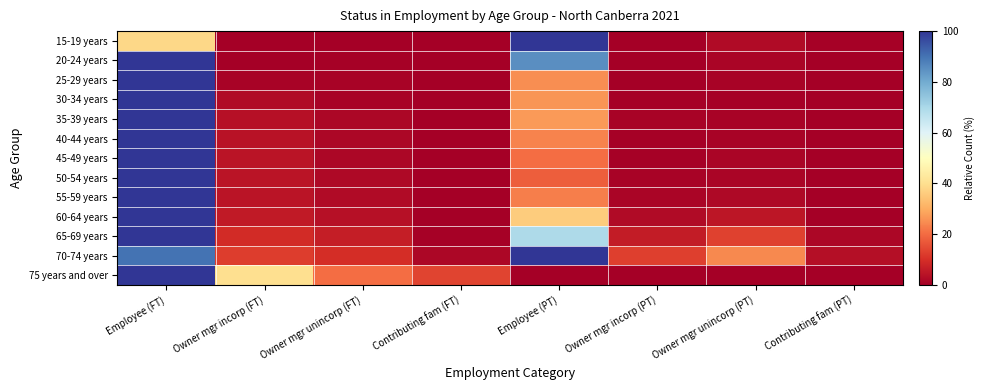

Reading left to right, transcribe all the data shown in this chart.

15-19 years: Employee (FT)=38.4	Owner mgr incorp (FT)=0.0	Owner mgr unincorp (FT)=0.0	Contributing fam (FT)=0.0	Employee (PT)=100.0	Owner mgr incorp (PT)=0.2	Owner mgr unincorp (PT)=2.4	Contributing fam (PT)=0.4
20-24 years: Employee (FT)=100.0	Owner mgr incorp (FT)=0.2	Owner mgr unincorp (FT)=0.6	Contributing fam (FT)=0.0	Employee (PT)=85.5	Owner mgr incorp (PT)=0.2	Owner mgr unincorp (PT)=1.3	Contributing fam (PT)=0.1
25-29 years: Employee (FT)=100.0	Owner mgr incorp (FT)=1.1	Owner mgr unincorp (FT)=0.9	Contributing fam (FT)=0.0	Employee (PT)=25.3	Owner mgr incorp (PT)=0.3	Owner mgr unincorp (PT)=0.8	Contributing fam (PT)=0.1
30-34 years: Employee (FT)=100.0	Owner mgr incorp (FT)=2.7	Owner mgr unincorp (FT)=1.2	Contributing fam (FT)=0.1	Employee (PT)=26.4	Owner mgr incorp (PT)=0.6	Owner mgr unincorp (PT)=0.7	Contributing fam (PT)=0.1
35-39 years: Employee (FT)=100.0	Owner mgr incorp (FT)=3.9	Owner mgr unincorp (FT)=1.6	Contributing fam (FT)=0.2	Employee (PT)=27.3	Owner mgr incorp (PT)=0.8	Owner mgr unincorp (PT)=1.0	Contributing fam (PT)=0.1
40-44 years: Employee (FT)=100.0	Owner mgr incorp (FT)=4.2	Owner mgr unincorp (FT)=1.7	Contributing fam (FT)=0.1	Employee (PT)=23.6	Owner mgr incorp (PT)=0.7	Owner mgr unincorp (PT)=1.0	Contributing fam (PT)=0.0
45-49 years: Employee (FT)=100.0	Owner mgr incorp (FT)=4.3	Owner mgr unincorp (FT)=1.6	Contributing fam (FT)=0.2	Employee (PT)=20.2	Owner mgr incorp (PT)=0.7	Owner mgr unincorp (PT)=1.2	Contributing fam (PT)=0.1
50-54 years: Employee (FT)=100.0	Owner mgr incorp (FT)=4.5	Owner mgr unincorp (FT)=2.0	Contributing fam (FT)=0.1	Employee (PT)=17.9	Owner mgr incorp (PT)=1.0	Owner mgr unincorp (PT)=1.4	Contributing fam (PT)=0.2
55-59 years: Employee (FT)=100.0	Owner mgr incorp (FT)=4.5	Owner mgr unincorp (FT)=2.4	Contributing fam (FT)=0.2	Employee (PT)=23.0	Owner mgr incorp (PT)=1.5	Owner mgr unincorp (PT)=2.3	Contributing fam (PT)=0.4
60-64 years: Employee (FT)=100.0	Owner mgr incorp (FT)=5.8	Owner mgr unincorp (FT)=3.6	Contributing fam (FT)=0.4	Employee (PT)=36.3	Owner mgr incorp (PT)=2.5	Owner mgr unincorp (PT)=4.9	Contributing fam (PT)=0.4
65-69 years: Employee (FT)=100.0	Owner mgr incorp (FT)=9.3	Owner mgr unincorp (FT)=6.4	Contributing fam (FT)=0.5	Employee (PT)=69.3	Owner mgr incorp (PT)=6.2	Owner mgr unincorp (PT)=13.2	Contributing fam (PT)=1.8
70-74 years: Employee (FT)=90.1	Owner mgr incorp (FT)=12.2	Owner mgr unincorp (FT)=9.4	Contributing fam (FT)=1.7	Employee (PT)=100.0	Owner mgr incorp (PT)=12.7	Owner mgr unincorp (PT)=24.3	Contributing fam (PT)=3.3
75 years and over: Employee (FT)=100.0	Owner mgr incorp (FT)=40.0	Owner mgr unincorp (FT)=20.0	Contributing fam (FT)=13.3	Employee (PT)=0.0	Owner mgr incorp (PT)=0.0	Owner mgr unincorp (PT)=0.0	Contributing fam (PT)=0.0